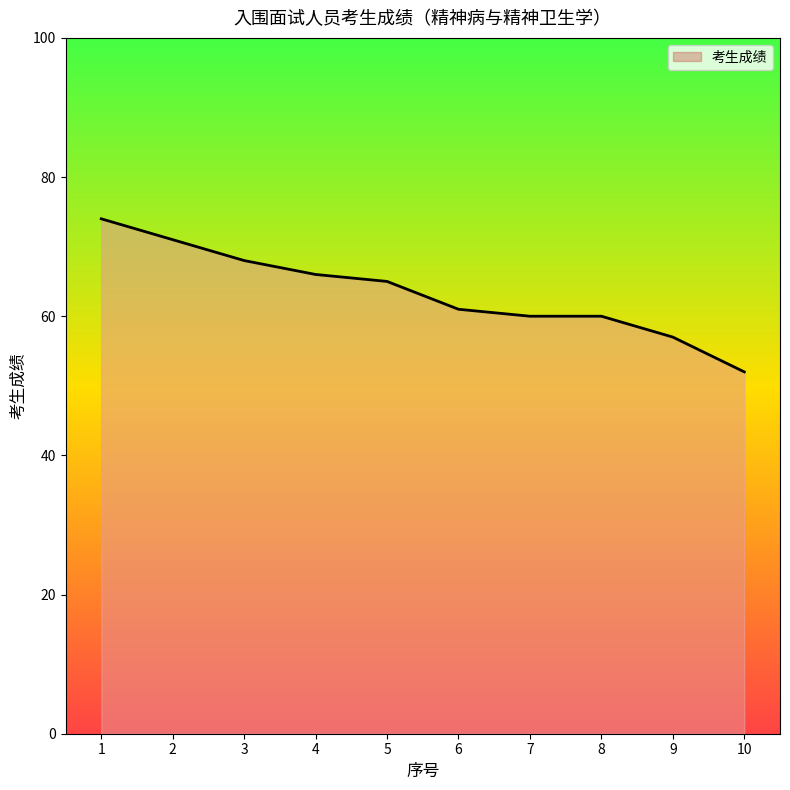

Approximately how many times larger is the value at 7 compared to 2?

0.8